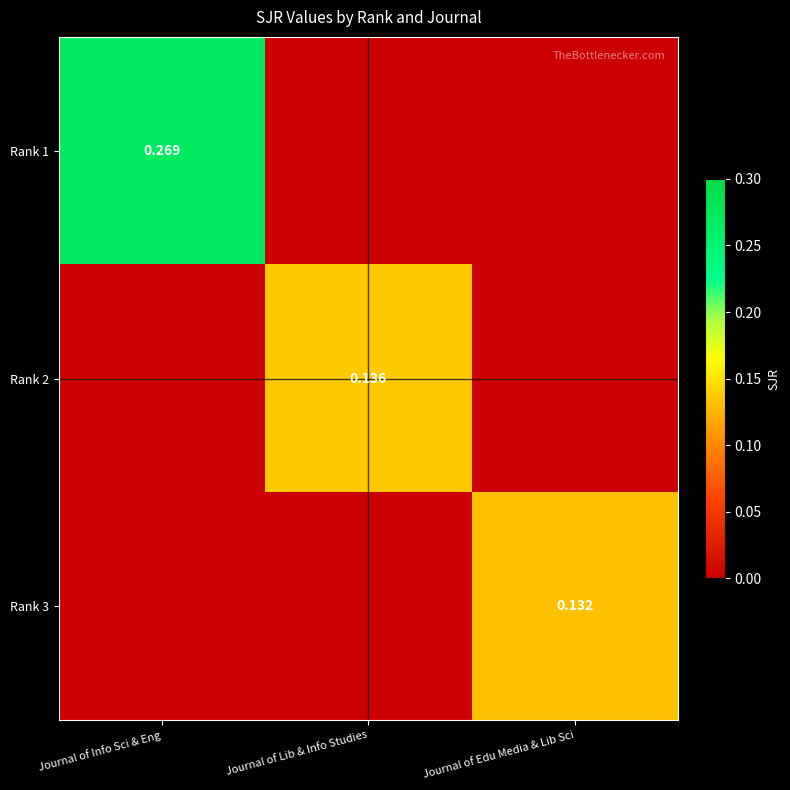

Is the value of Rank 2 at Journal of Lib & Info Studies greater than the value of Rank 1 at Journal of Lib & Info Studies?

Yes